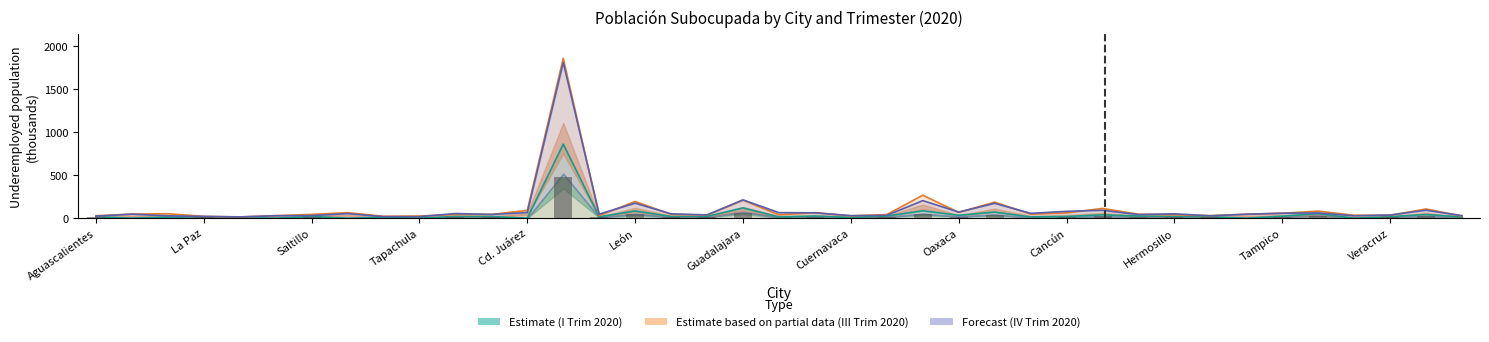

What is the sum of all I_TRIM_2020_Total values?

1812.5